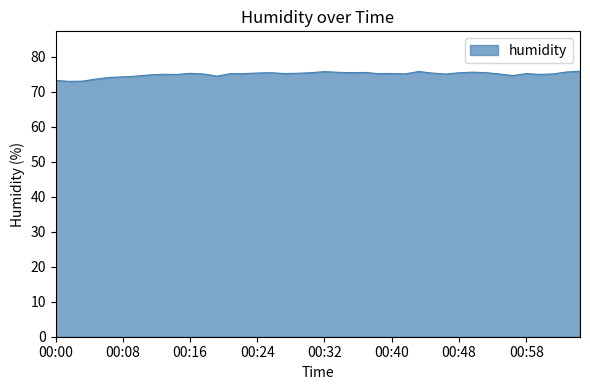

What is the smallest value displayed?

73.0